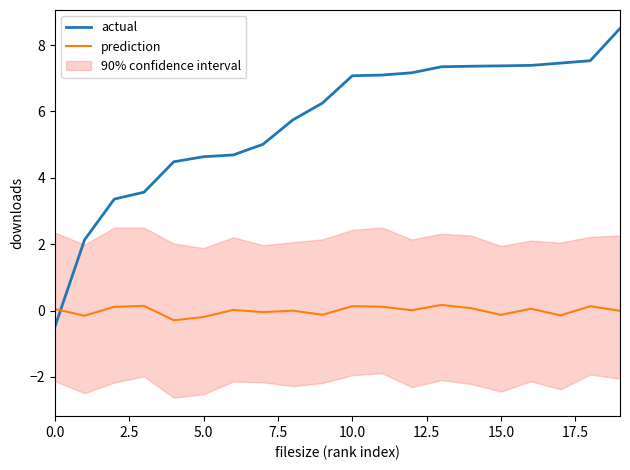

Does the chart have visible grid lines?

No